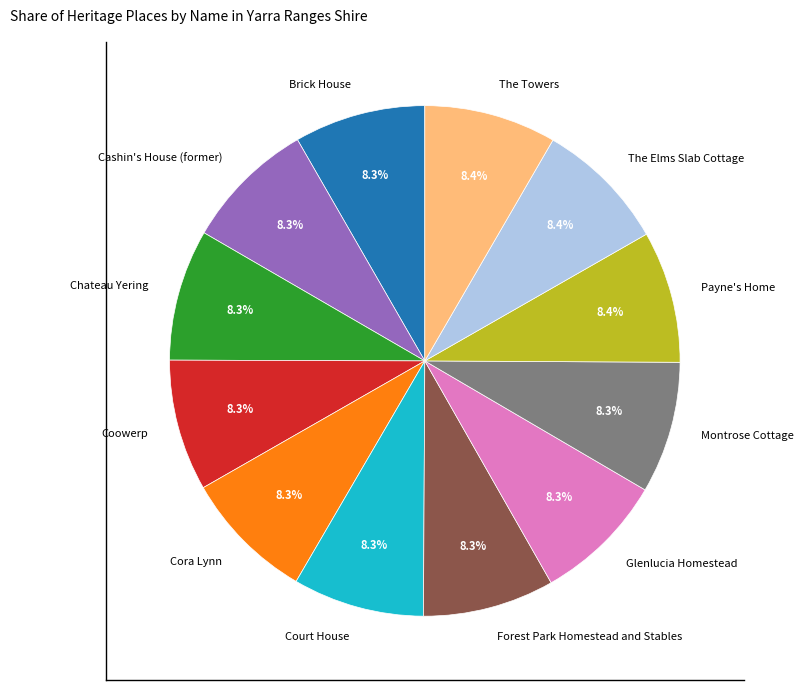

Does Forest Park Homestead and Stables account for over 50% of the chart?

No